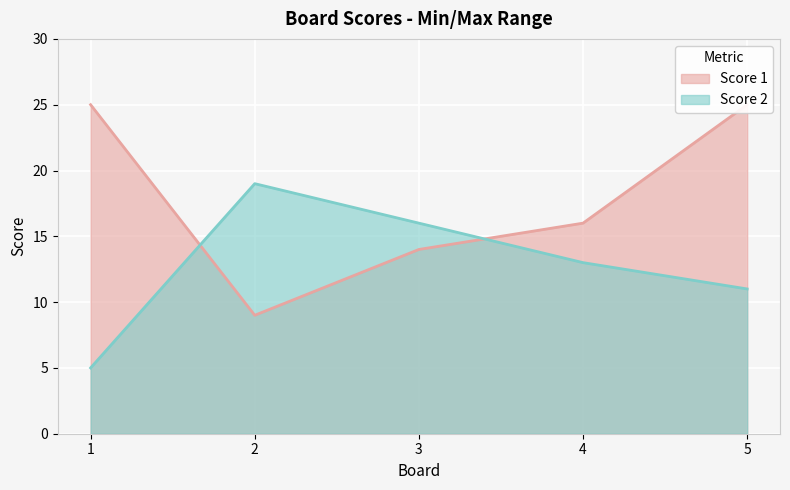

What is the difference between the maximum and minimum values in the Score 1 series?

16